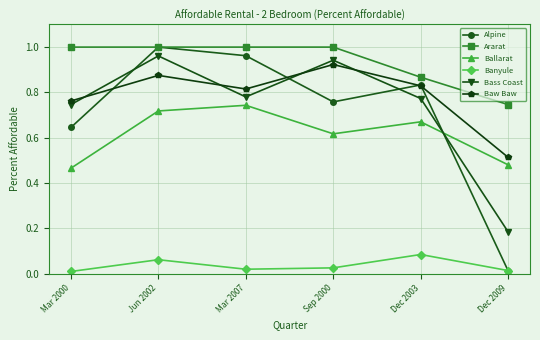

What position from the right is Mar 2007?

4